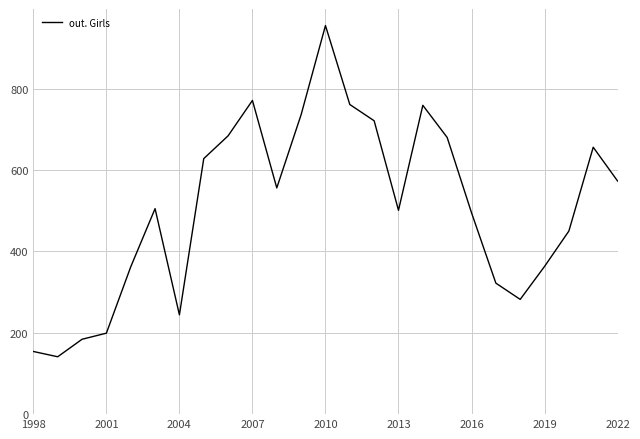

What is the minimum value shown in the chart?

141